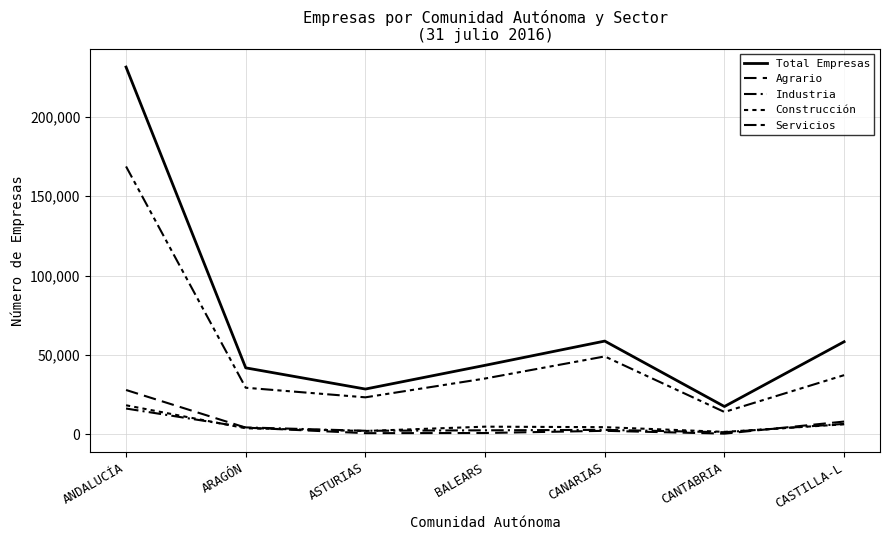

Reading right to left, list all the values displayed in this chart.

Total Empresas: 58329	17552	58743	43483	28544	41891	231222
Agrario: 8078	481	2260	871	775	4261	27957
Industria: 6615	1374	2855	2568	2285	4402	16284
Construcción: 6345	1586	4549	4871	2151	3859	18328
Servicios: 37291	14111	49079	35173	23333	29369	168653